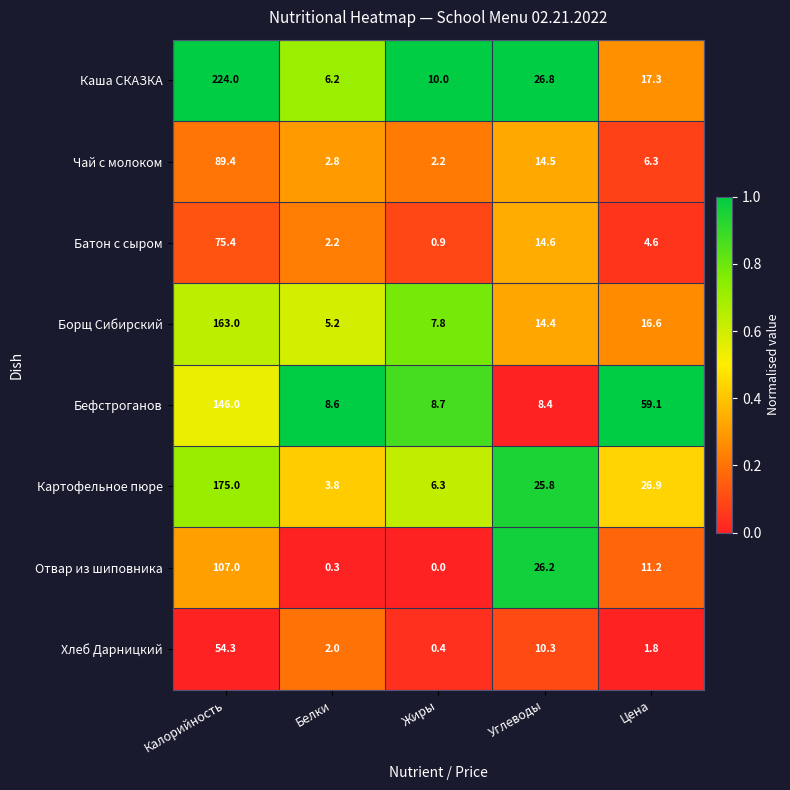

What is the average value of the Хлеб Дарницкий series?

13.8